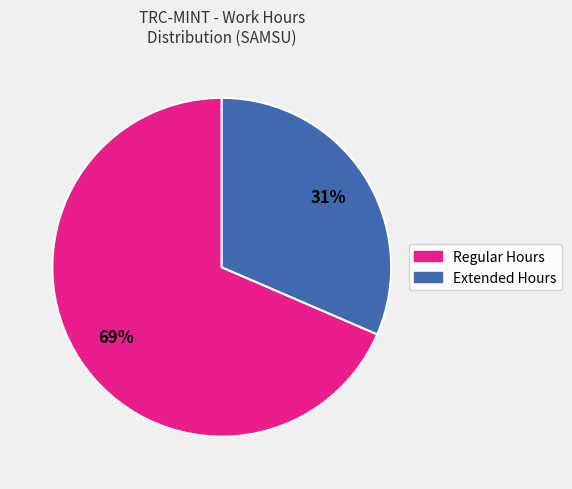

Does any single category account for the majority?

Yes